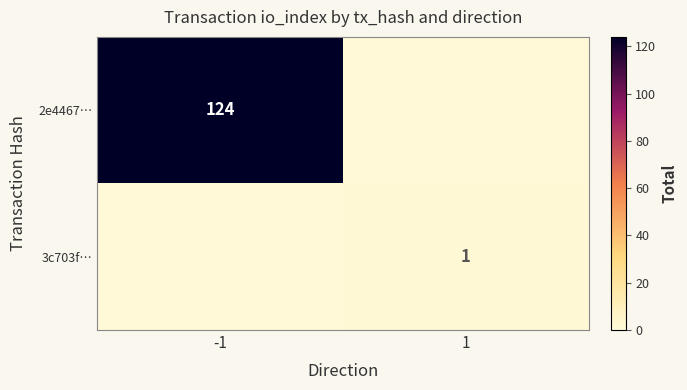

At which category is the sum across all series the highest?

-1